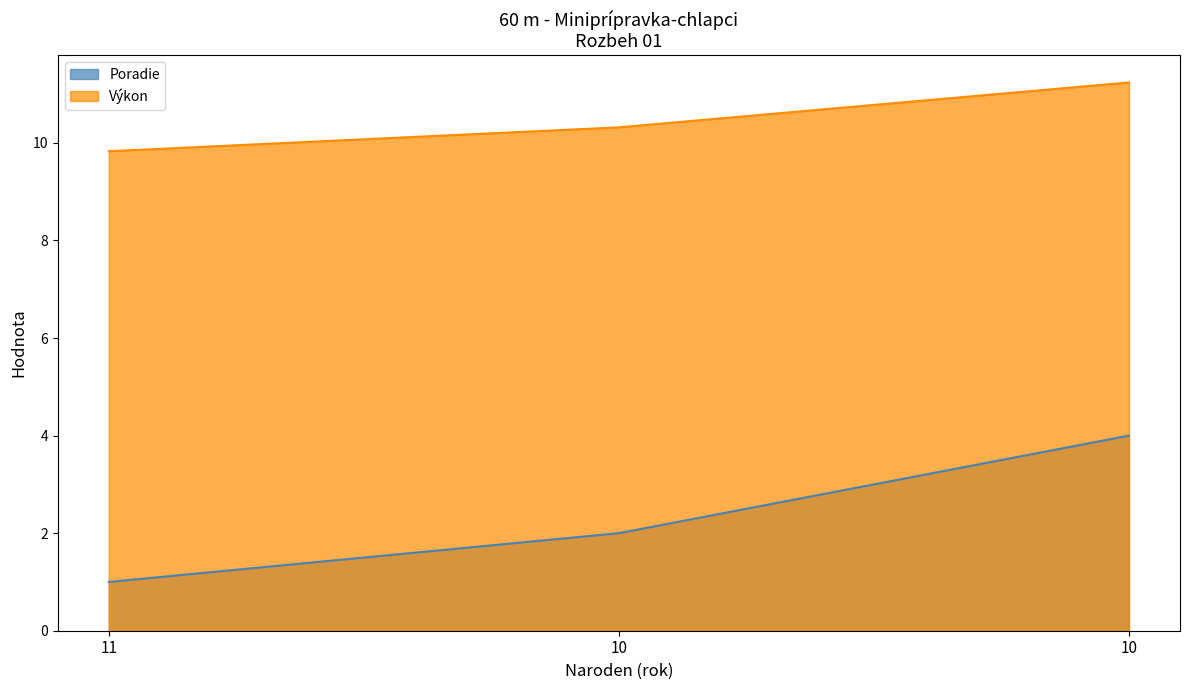

What is the total value across all series at 11?

10.8